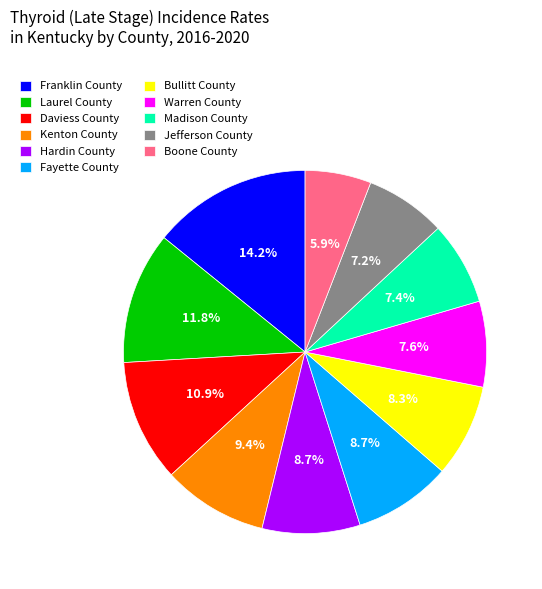

What percentage do Fayette County and Bullitt County together represent?

17.0%